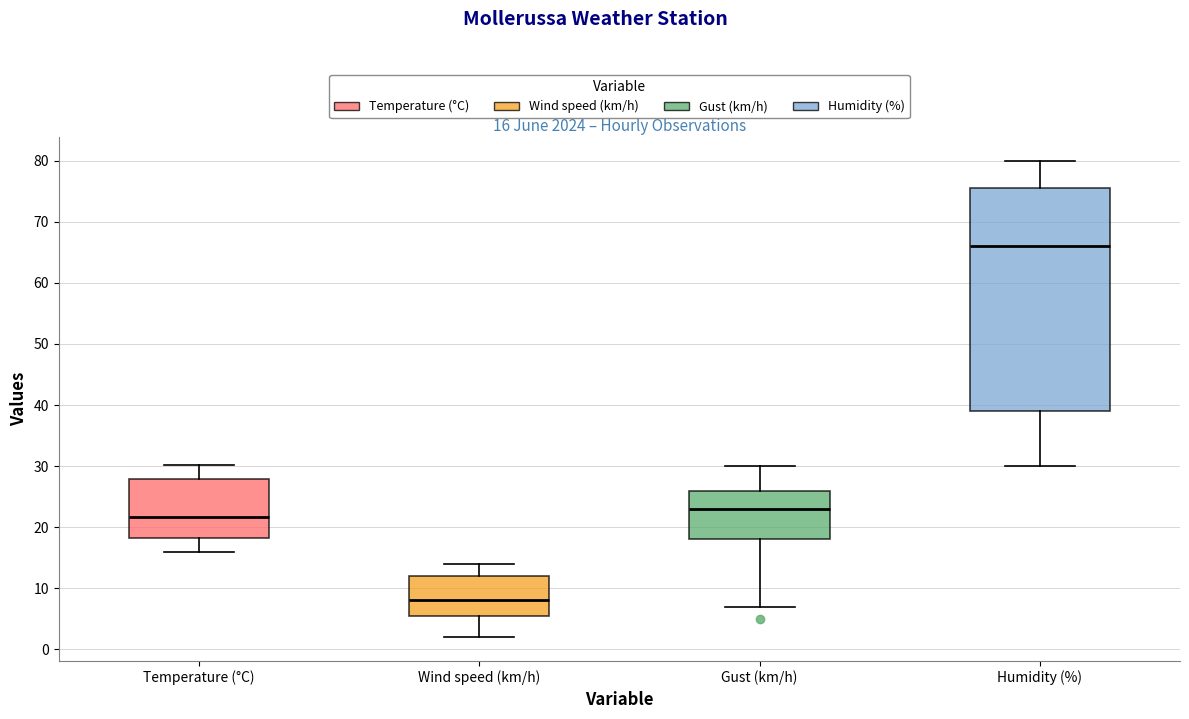

Which box's median line is the lowest?

Wind speed (km/h)